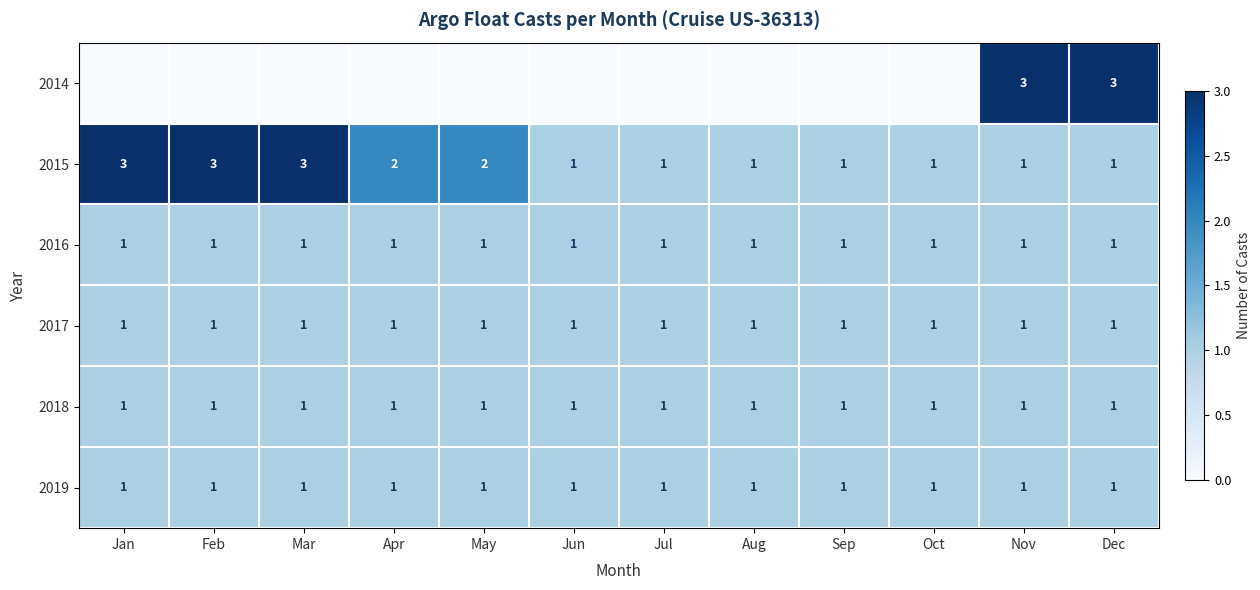

What value does the 2015 series have at Jan?

3